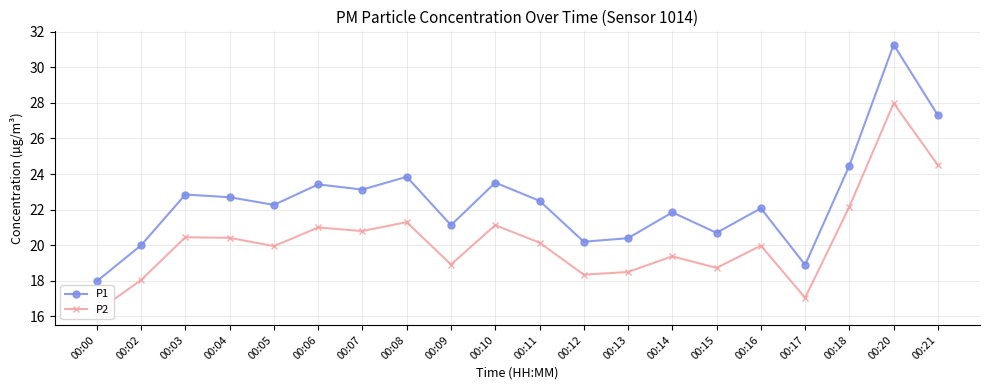

What is the sum of all P2 values?

405.1